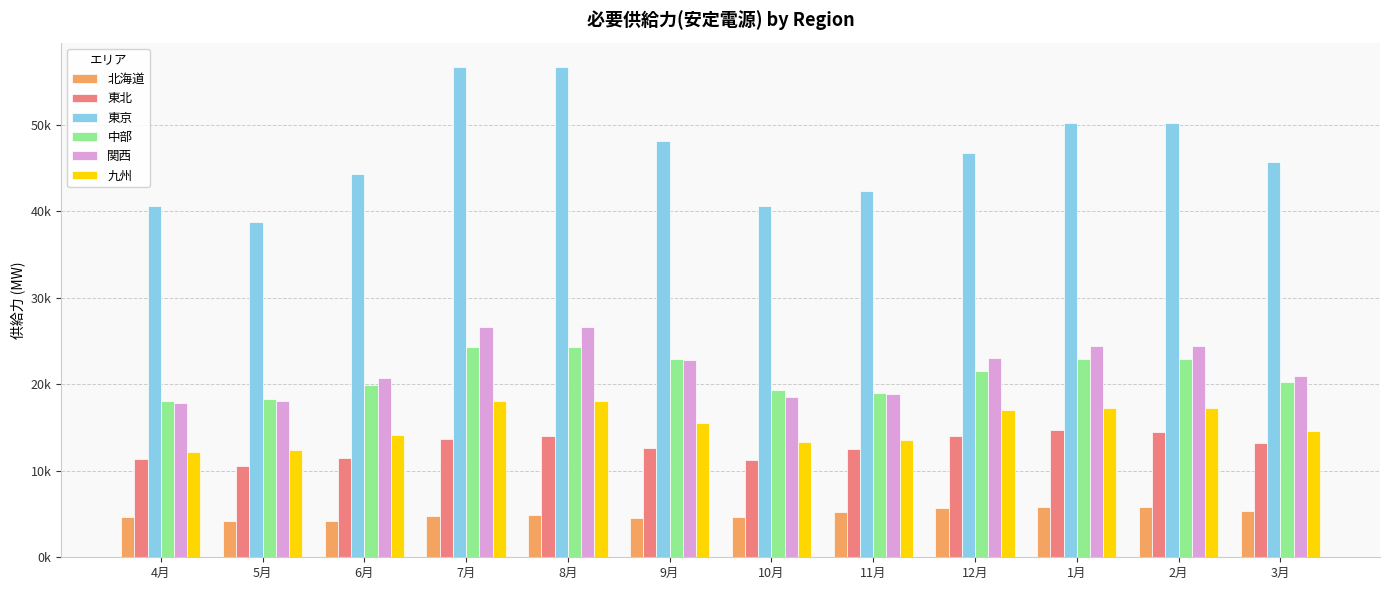

Does the chart contain any negative values?

No